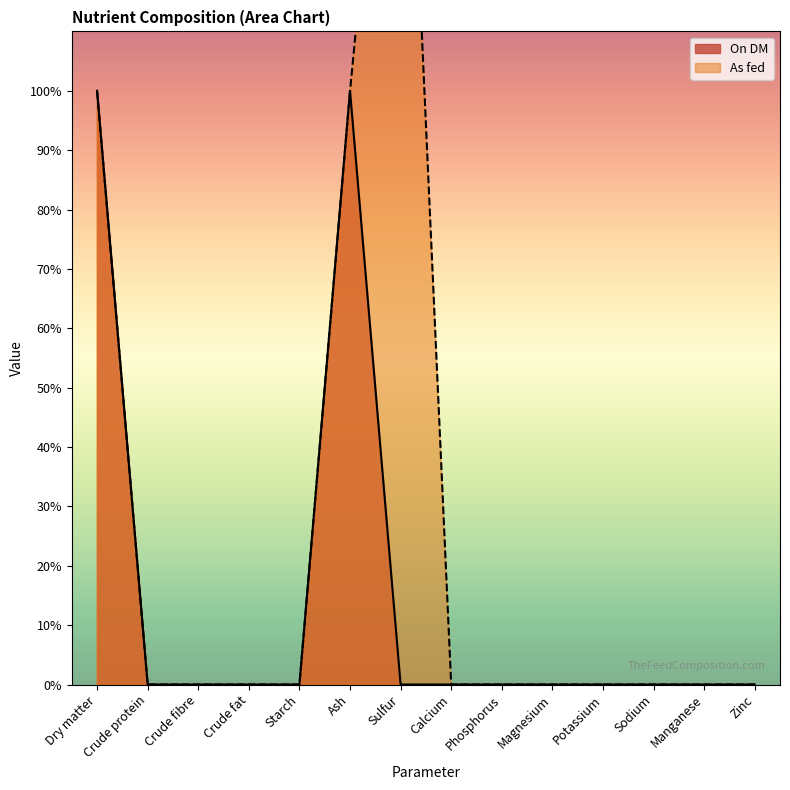

How many intersections are there between On DM and As fed?

1